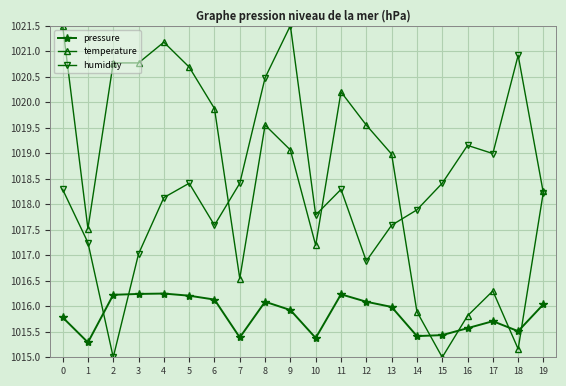

Which series changed the most between 2 and 16?

temperature